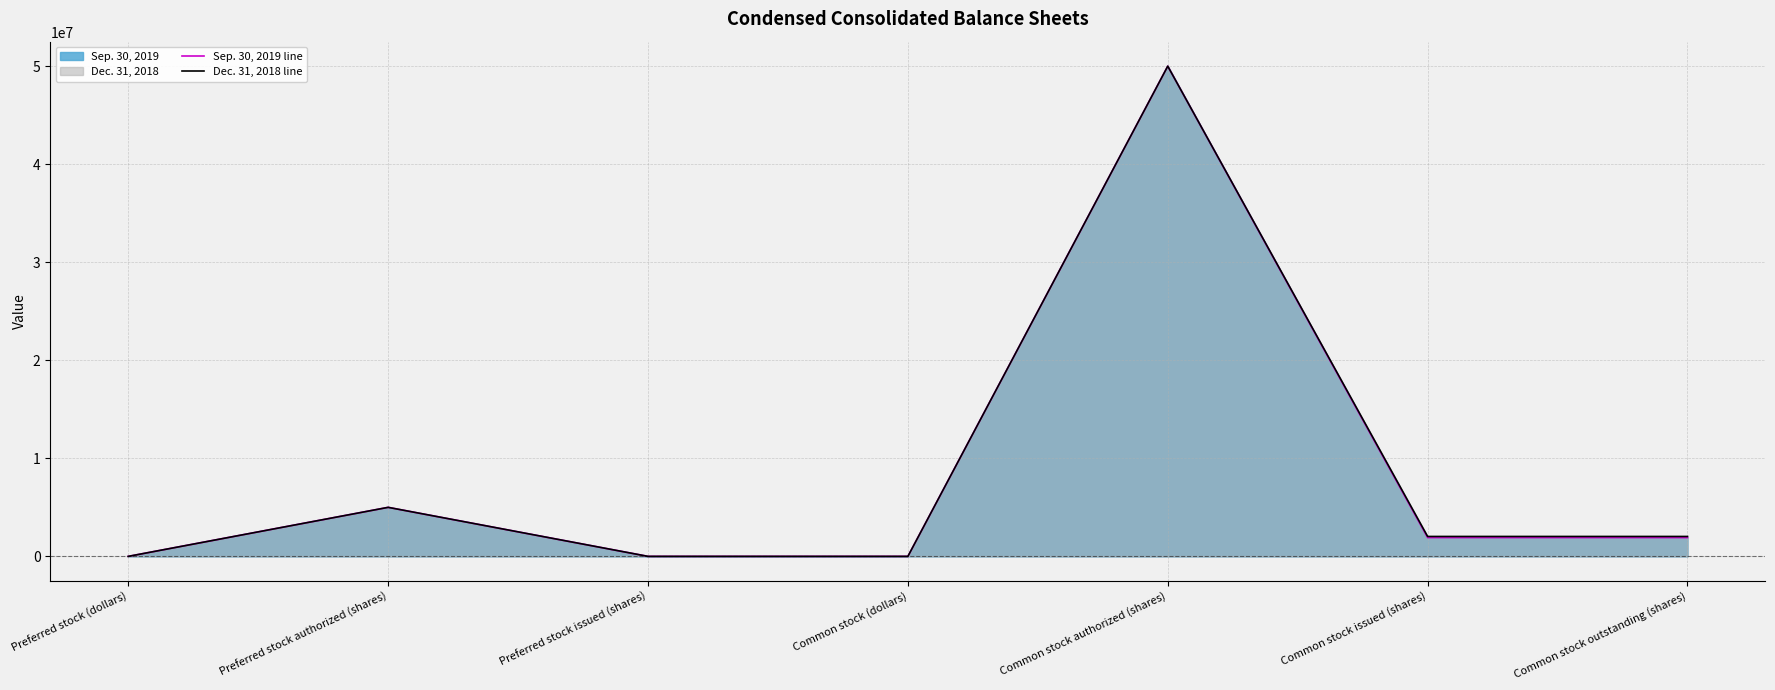

What is the sum of all Dec. 31, 2018 line values?

59060034